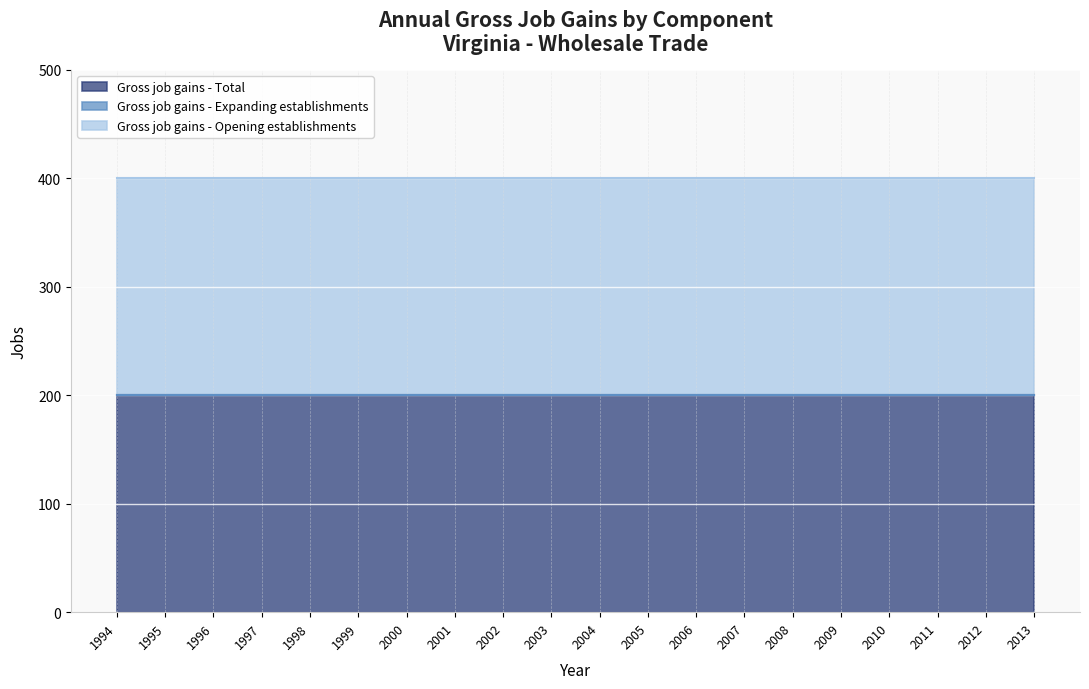

True or false: Gross job gains - Total has a value of 200 at 2004.

True